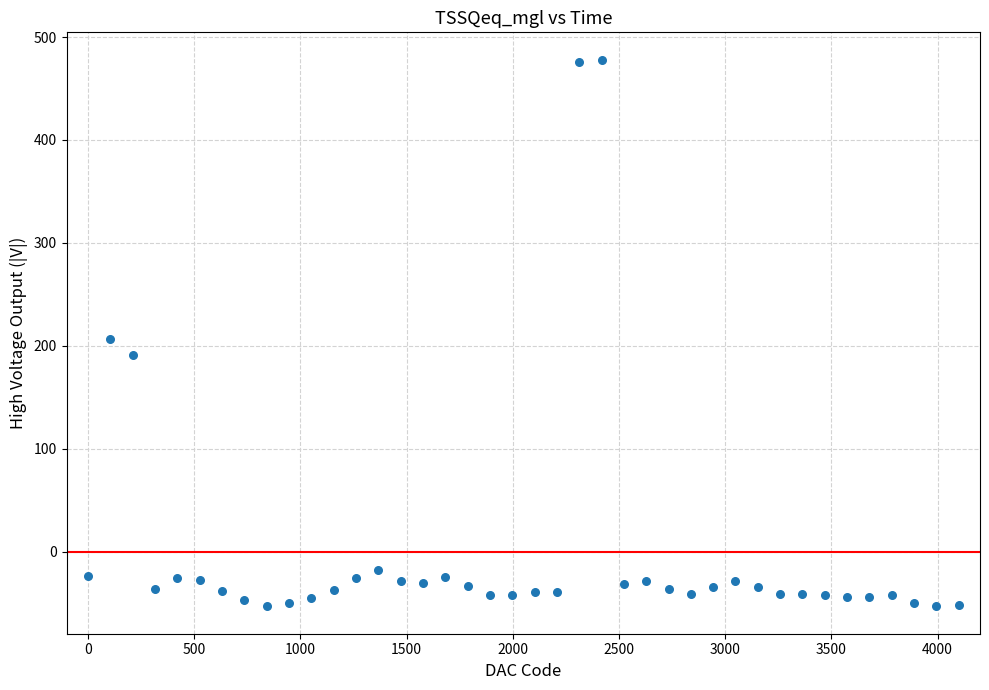

What is the range of X values (max minus min)?

4100.0